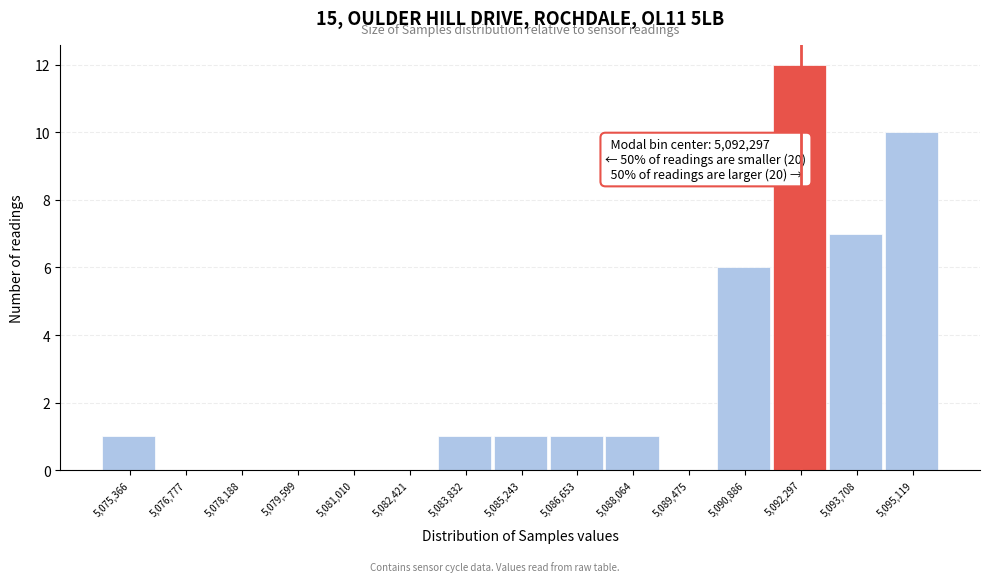

Over which range of the x-axis is the bar tallest?

5091600 to 5093000